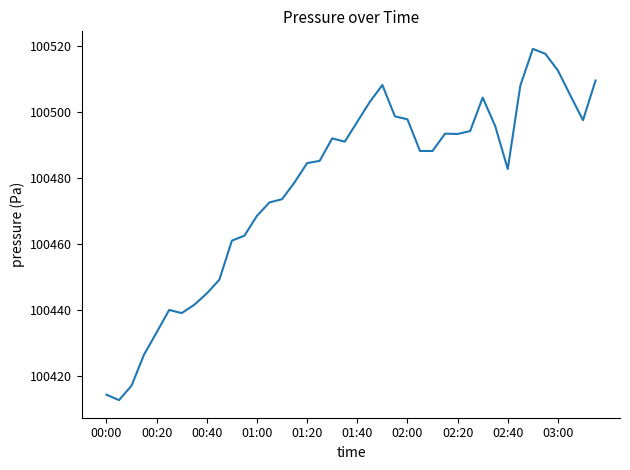

What is the smallest value displayed?

100412.8